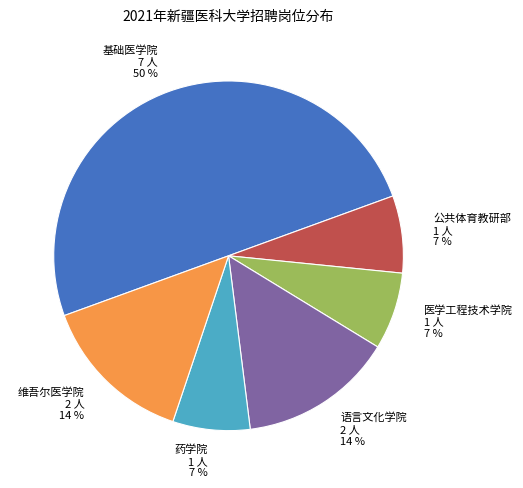

To the nearest percent, what is the difference between the largest and smallest slice percentages?

43%